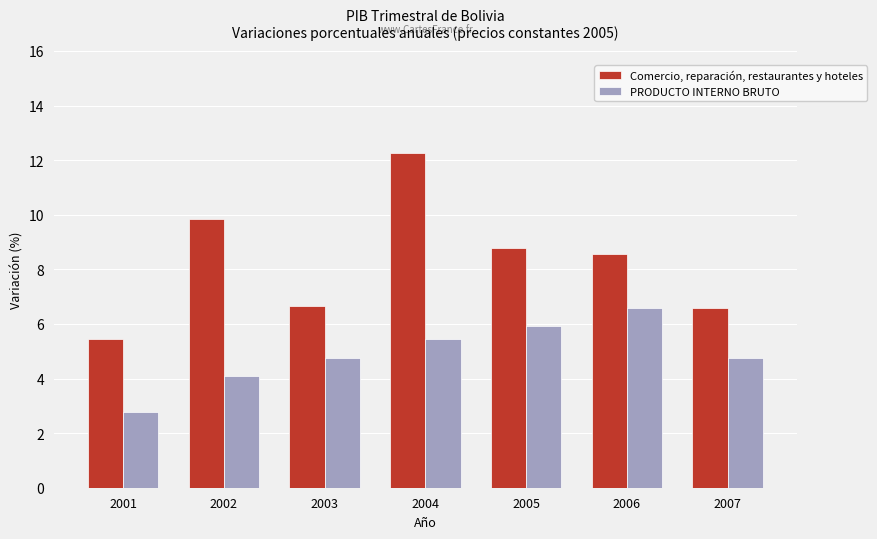

What is the maximum value shown in the chart?

12.3